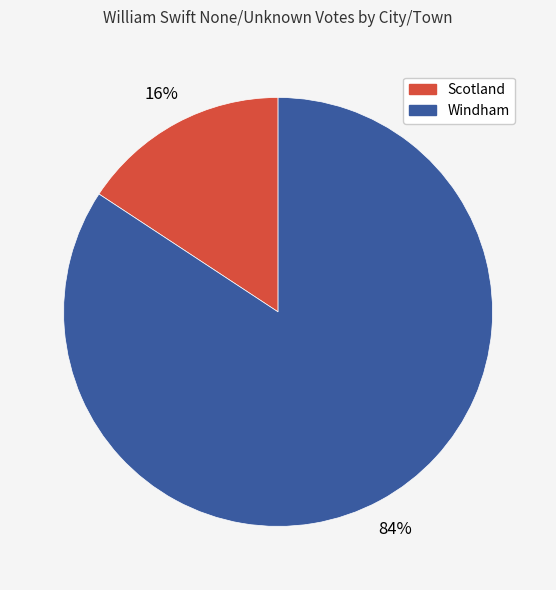

How many segments does this pie chart have?

2